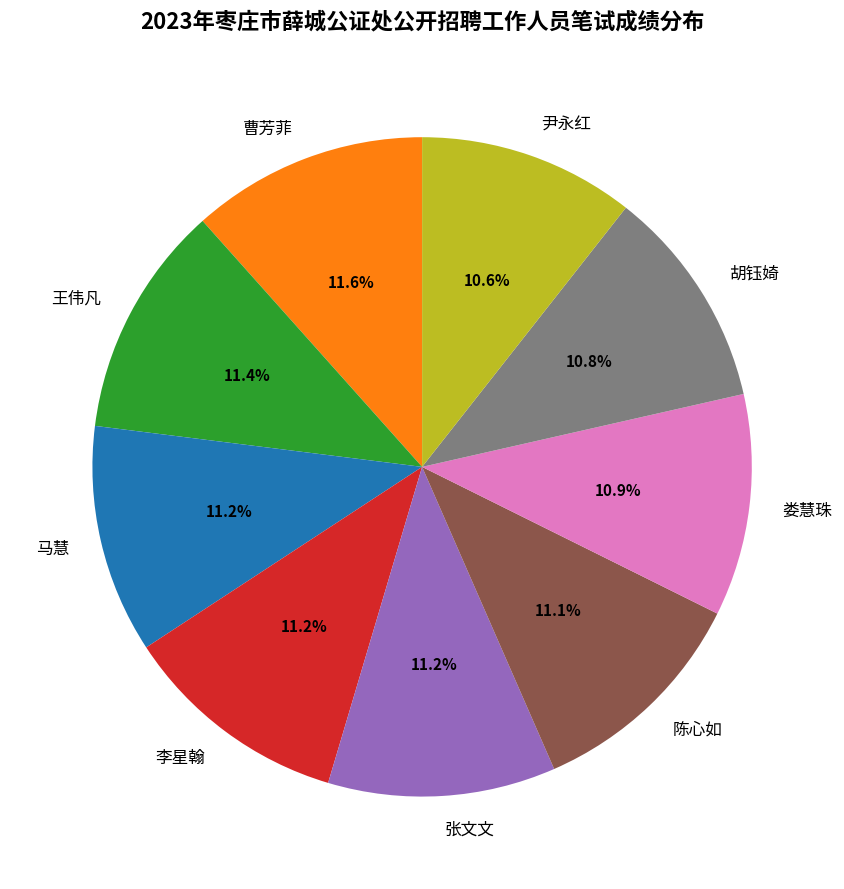

Is there a majority slice in this chart?

No